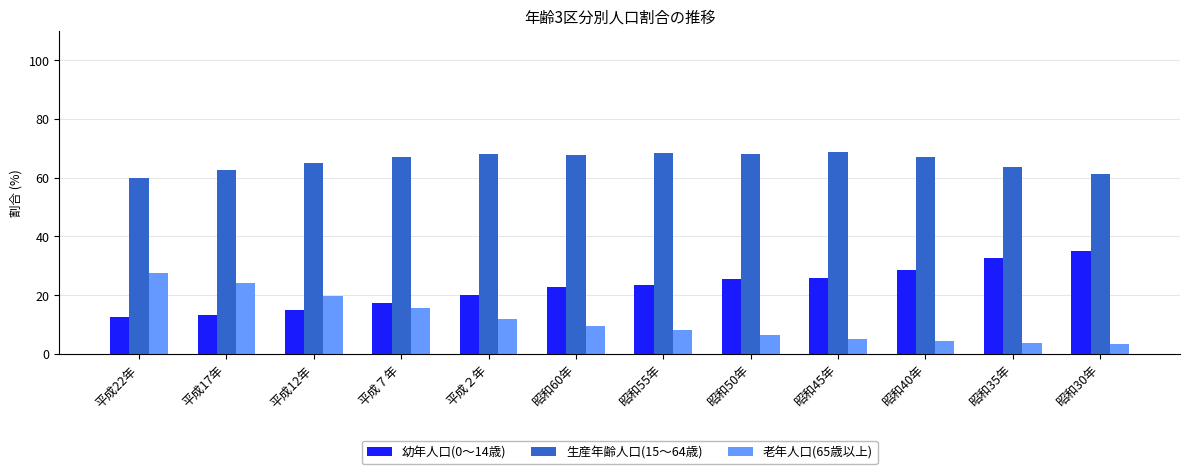

True or false: 生産年齢人口(15～64歳) has a value of 85.7 at 平成17年.

False